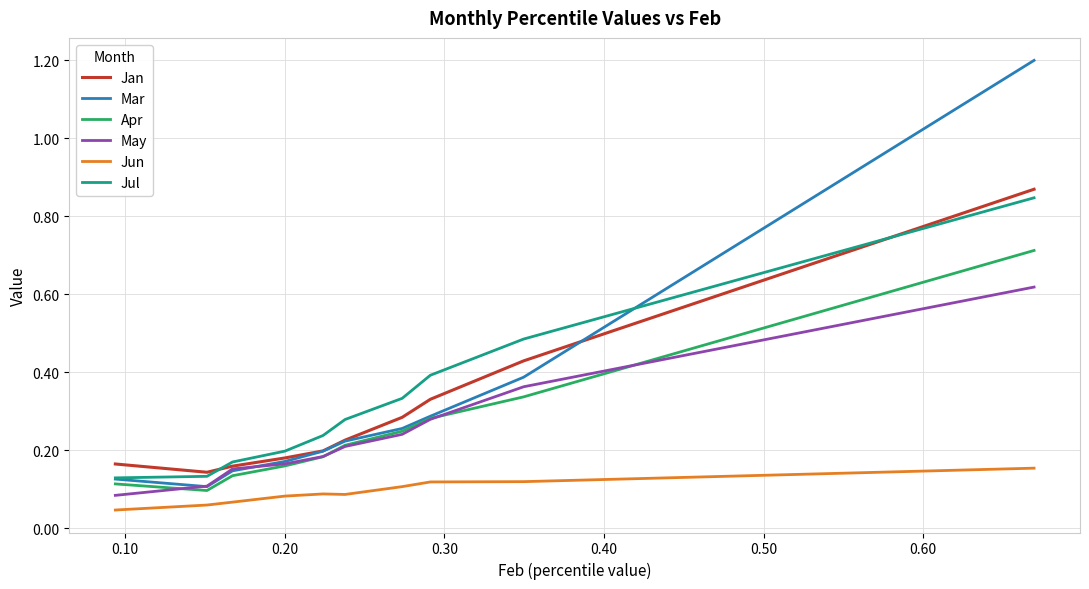

At how many categories does at least one series exceed 0?

10